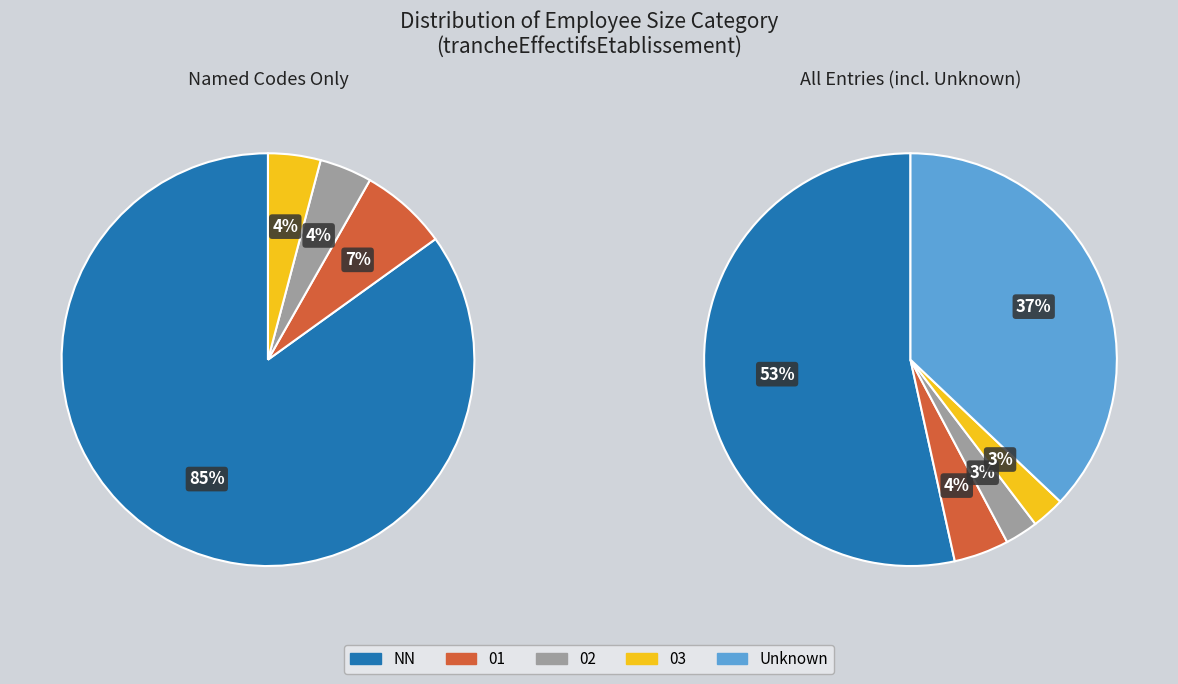

How much of the chart is everything except 02?

97.4%